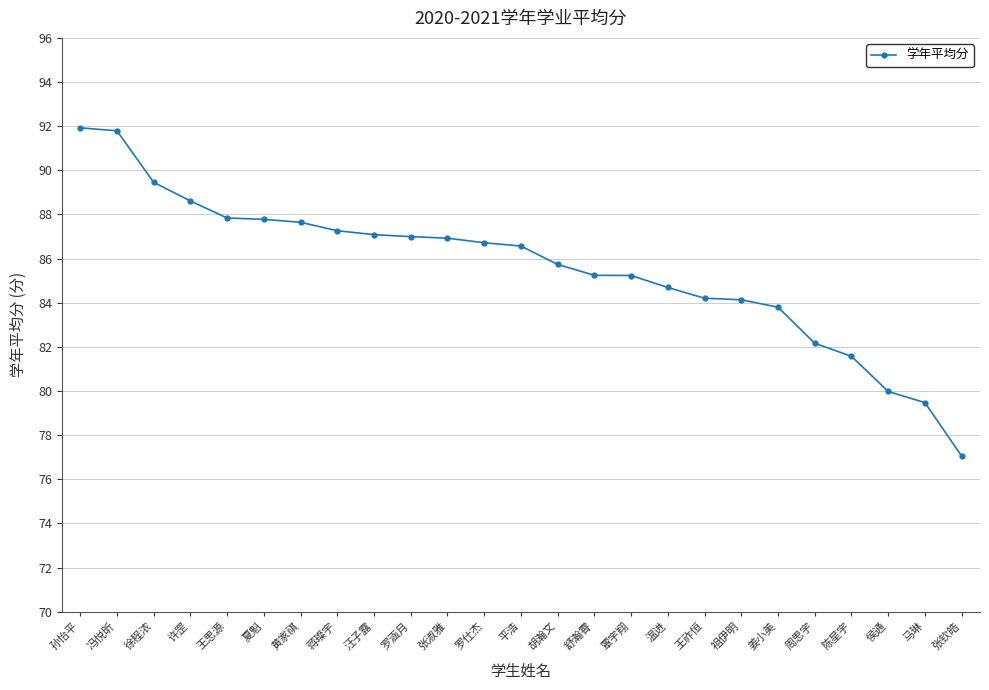

How many lines are shown in the chart?

1